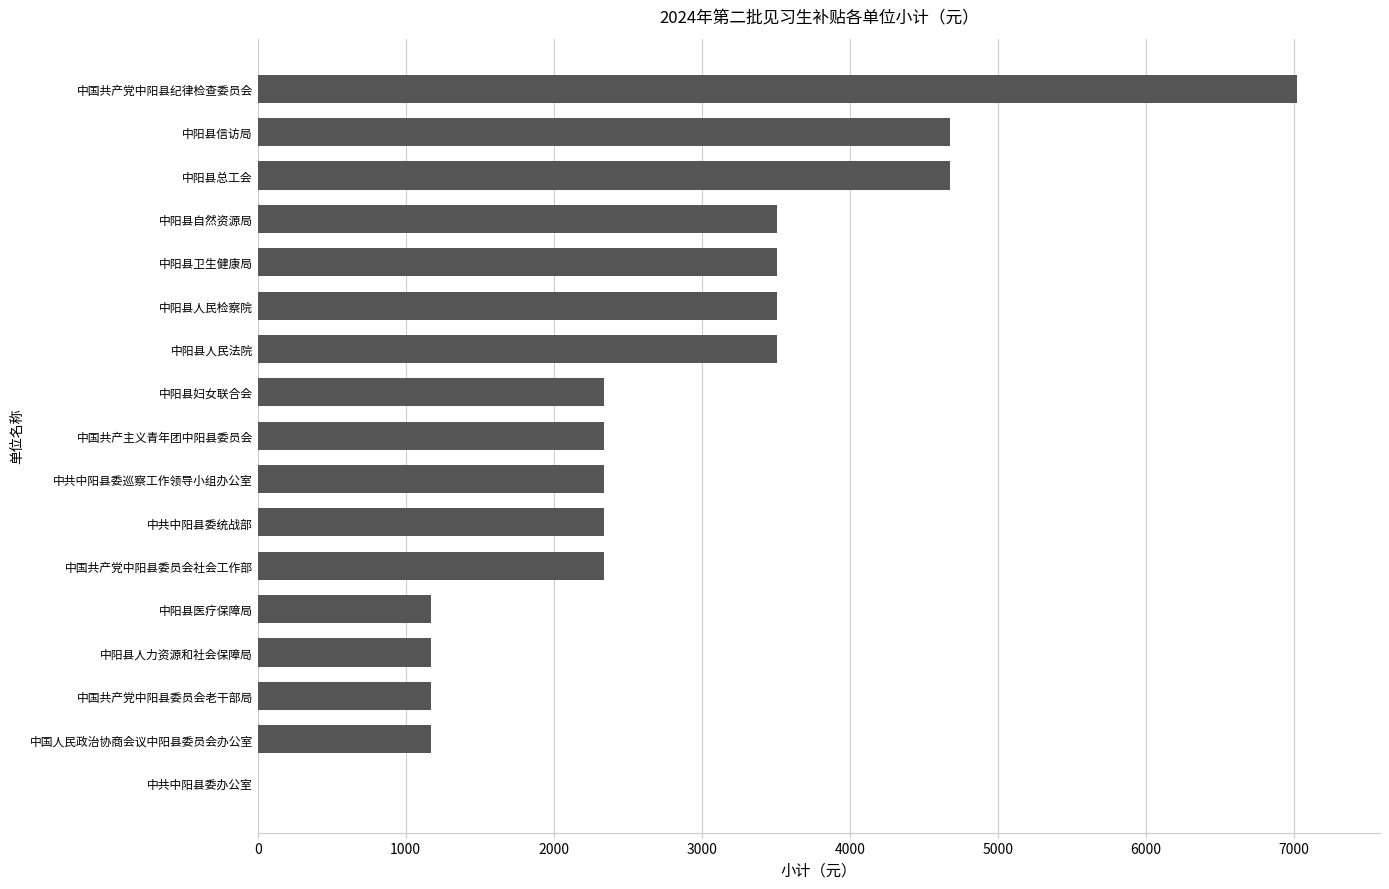

True or false: the data shows 3272 at 中国共产党中阳县委员会社会工作部.

False